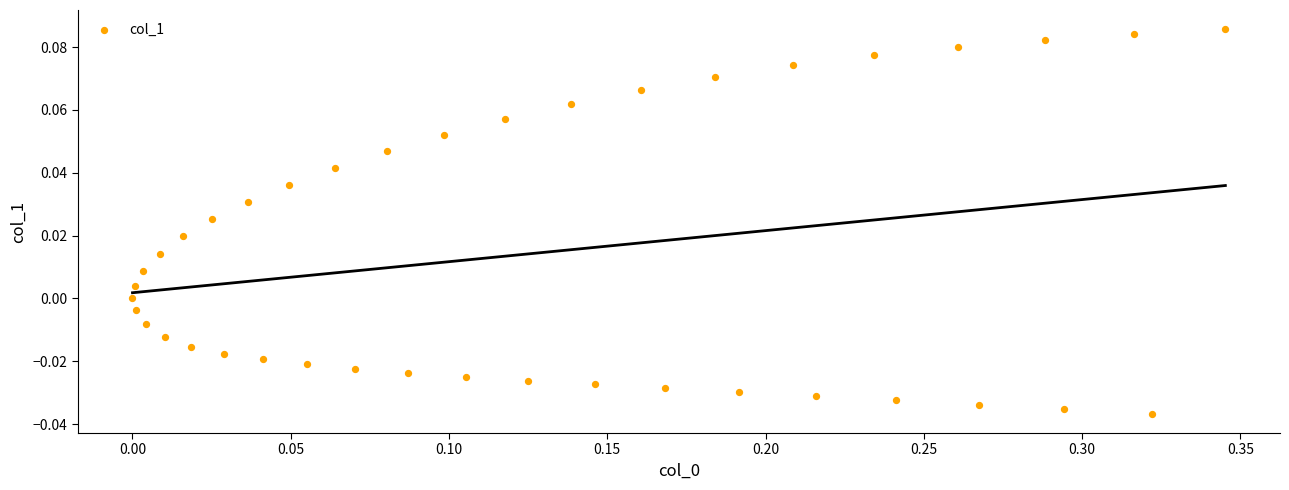

What is the range of X values (max minus min)?

0.3